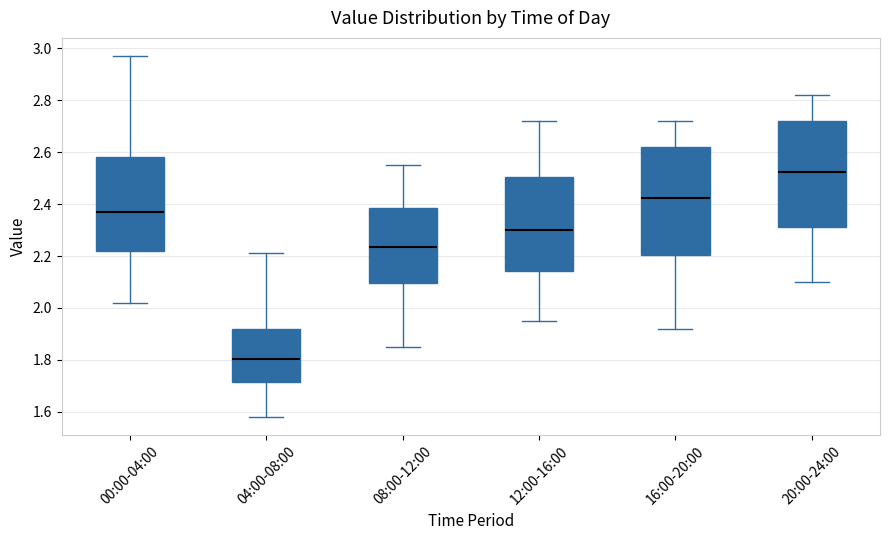

Reading left to right, read every box against the y-axis: the position of its median line, the range the box covers, and the ends of its whiskers. The values are not printed on the chart, so give them approximately, as read against the axis.

00:00-04:00: median 2.38, box 2.22 to 2.58, whiskers 2.02 to 2.98
04:00-08:00: median 1.80, box 1.72 to 1.92, whiskers 1.58 to 2.22
08:00-12:00: median 2.24, box 2.10 to 2.38, whiskers 1.86 to 2.56
12:00-16:00: median 2.30, box 2.14 to 2.50, whiskers 1.96 to 2.72
16:00-20:00: median 2.42, box 2.20 to 2.62, whiskers 1.92 to 2.72
20:00-24:00: median 2.52, box 2.32 to 2.72, whiskers 2.10 to 2.82